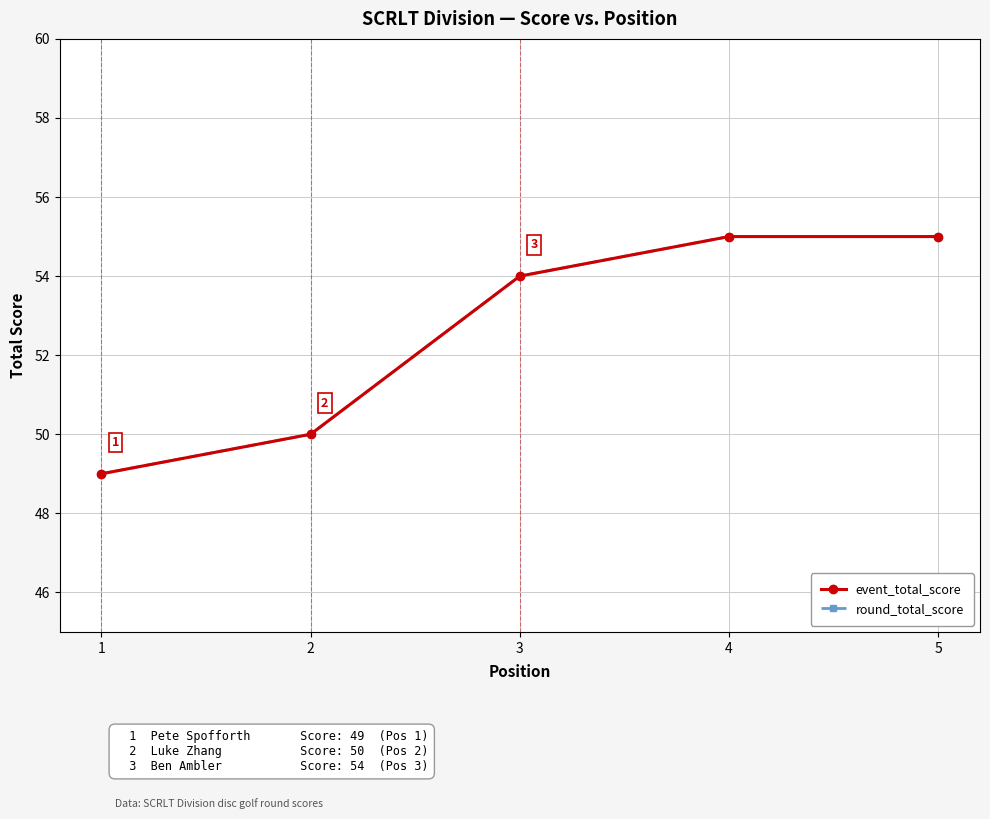

Reading right to left, transcribe all the data shown in this chart.

event_total_score: 55	55	54	50	49
round_total_score: 55	55	54	50	49